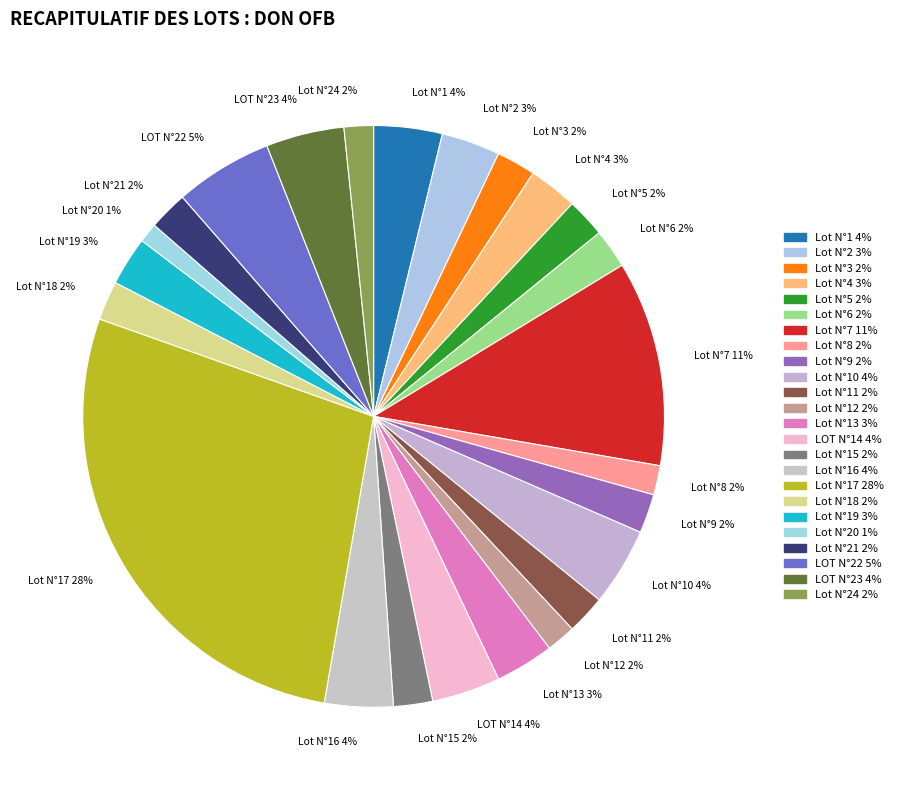

Which category has the smallest portion of the pie?

Lot N°20 1%